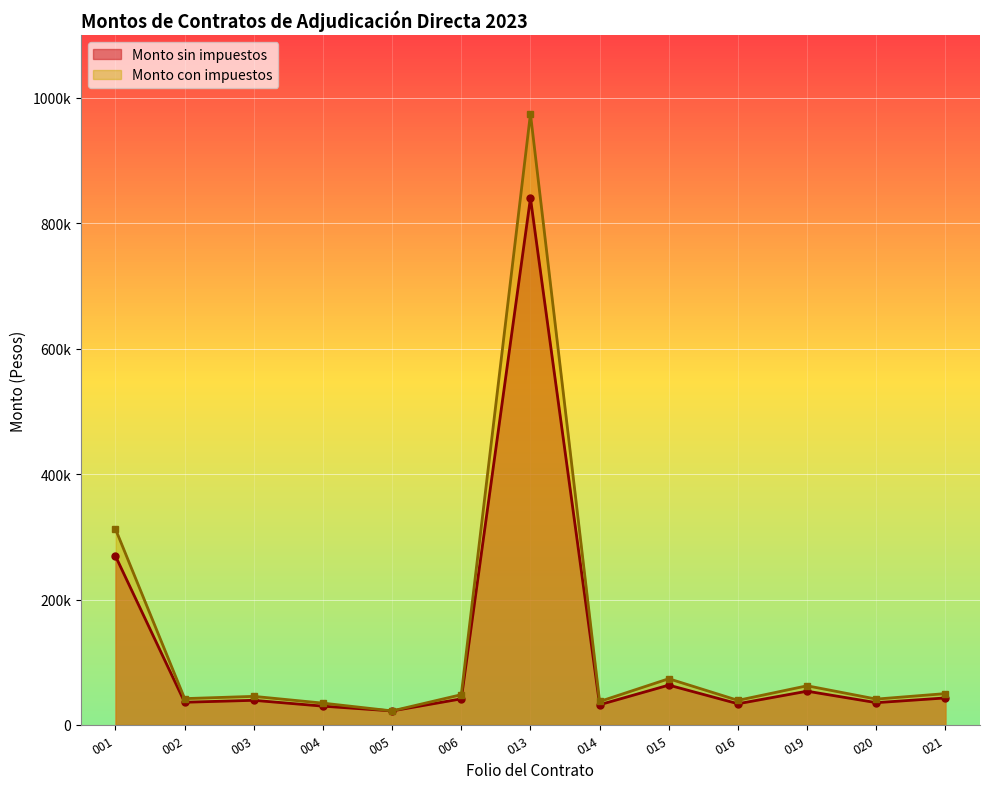

What are all the series names shown in the legend?

Monto sin impuestos, Monto con impuestos